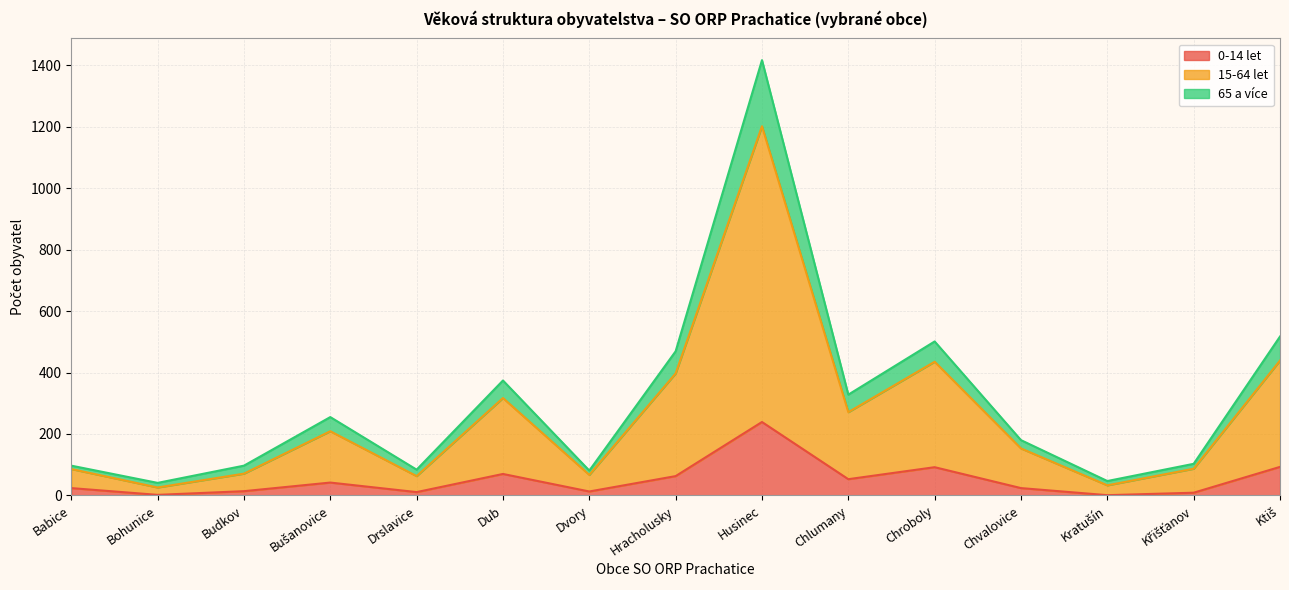

Reading right to left, transcribe all the data shown in this chart.

0-14 let: 93	9	1	24	92	53	239	63	13	70	11	42	14	2	24
15-64 let: 439	87	33	153	435	271	1201	397	67	317	63	209	71	26	86
65 a více: 517	103	47	180	501	328	1416	469	81	374	84	255	97	41	97